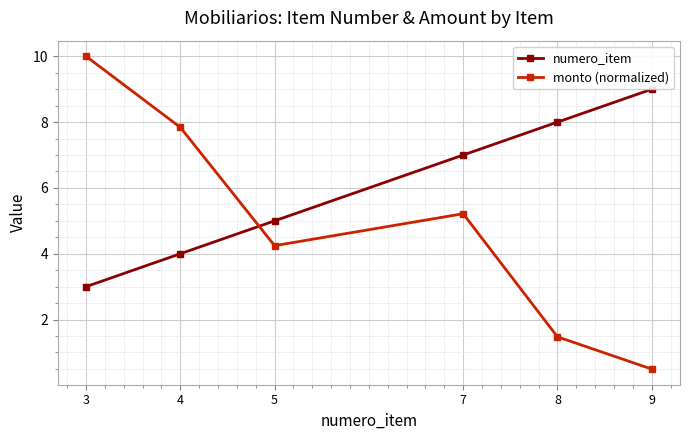

What is the value of the numero_item point at the 3rd from the left?

5.0